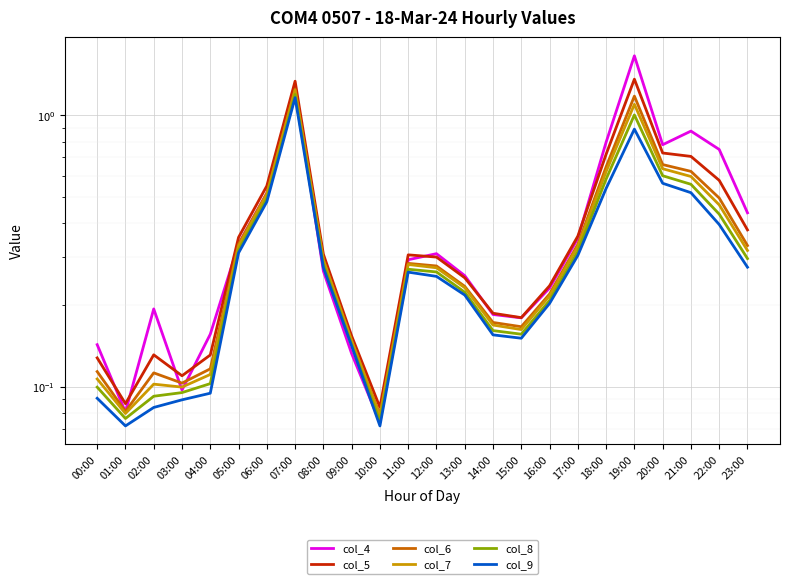

What is the difference between the highest and lowest values at 12:00?

0.1